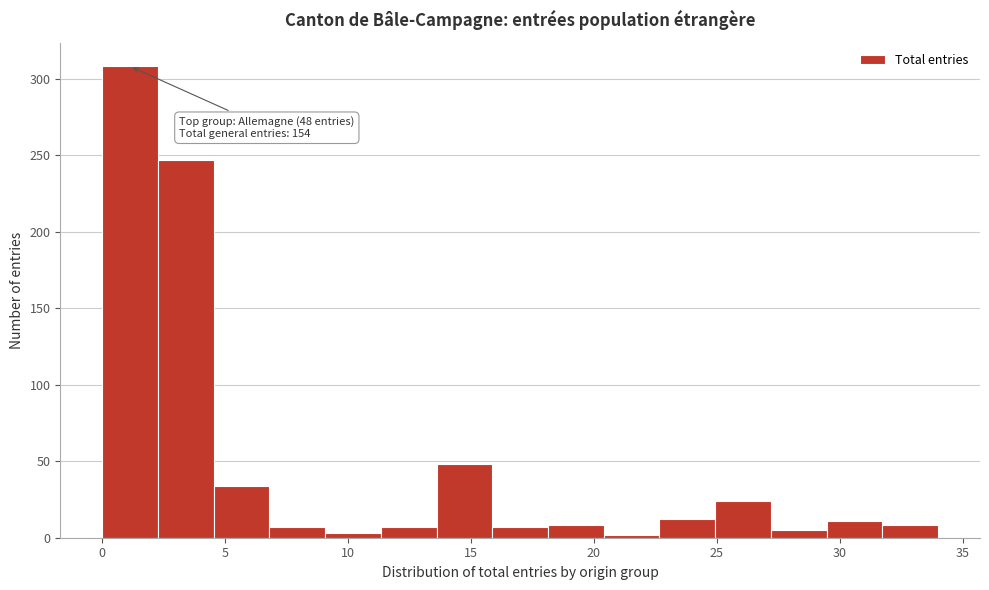

Over which range of the x-axis is the bar tallest?

0.0 to 2.5